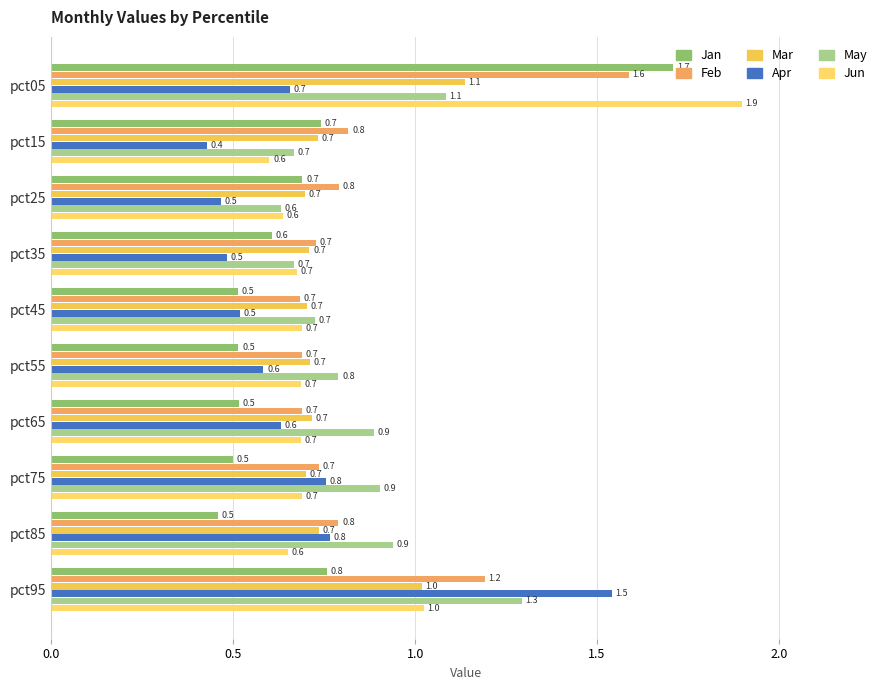

How many distinct data groups are displayed?

6